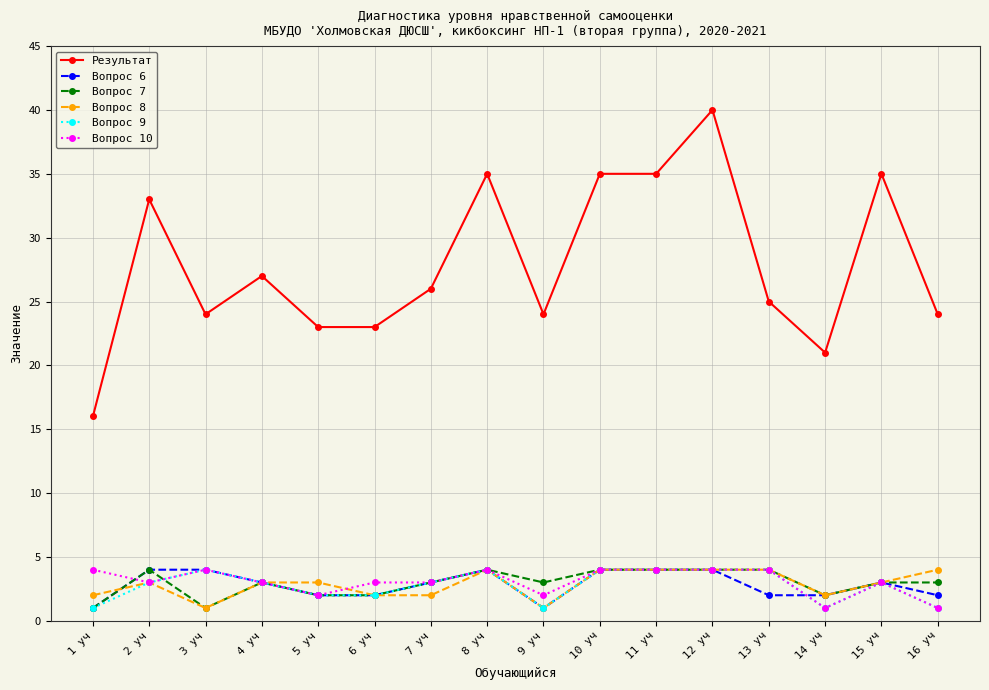

What is the greatest value displayed?

40